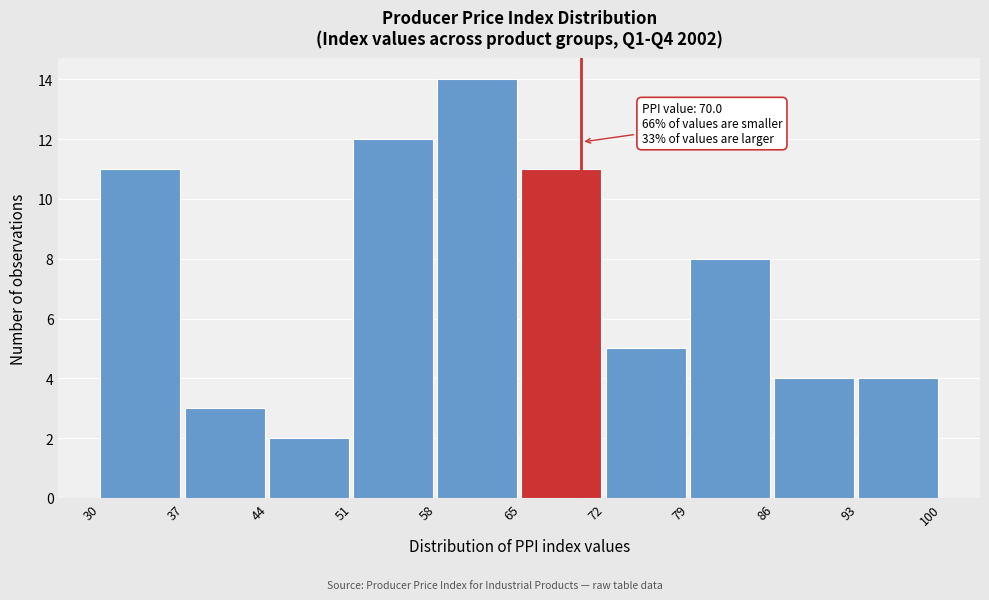

Which range on the x-axis has the tallest bar?

58 to 65